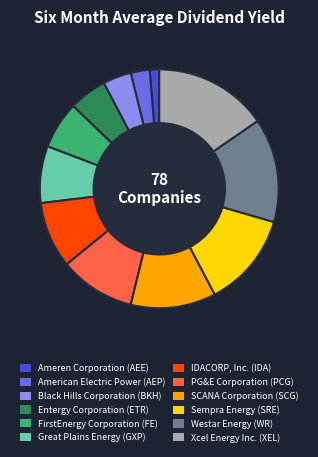

Do Xcel Energy Inc. (XEL) and FirstEnergy Corporation (FE) together represent more than half of the pie?

No